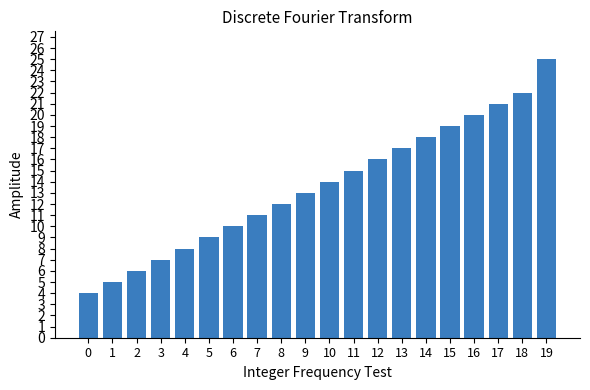

List the labels in order of value, smallest first.

0, 1, 2, 3, 4, 5, 6, 7, 8, 9, 10, 11, 12, 13, 14, 15, 16, 17, 18, 19